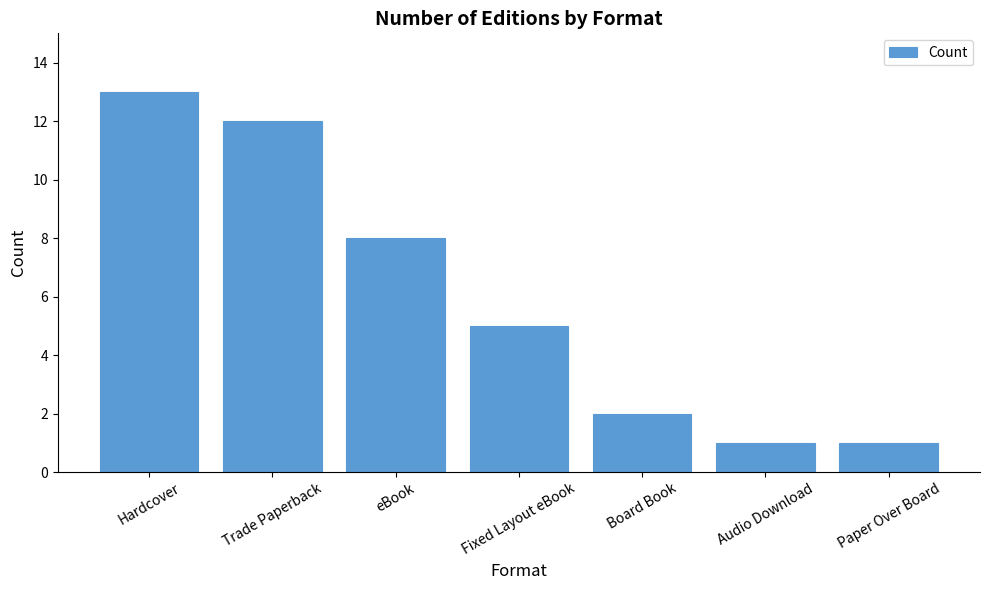

How many values are below 5?

3